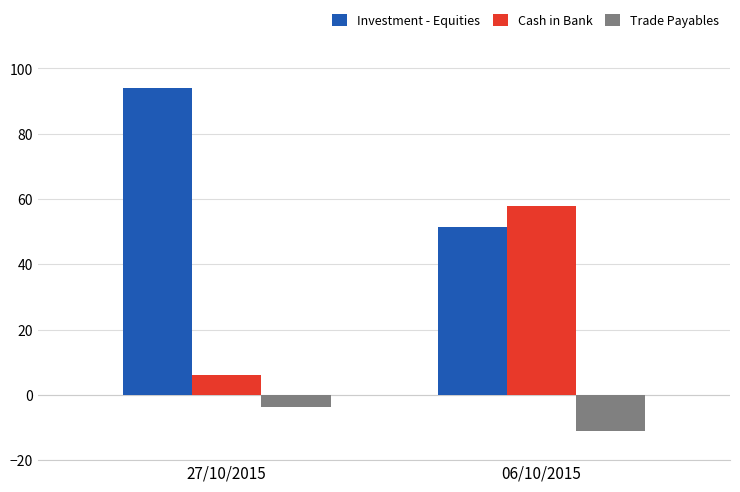

Read the Investment - Equities value at 06/10/2015.

51.3